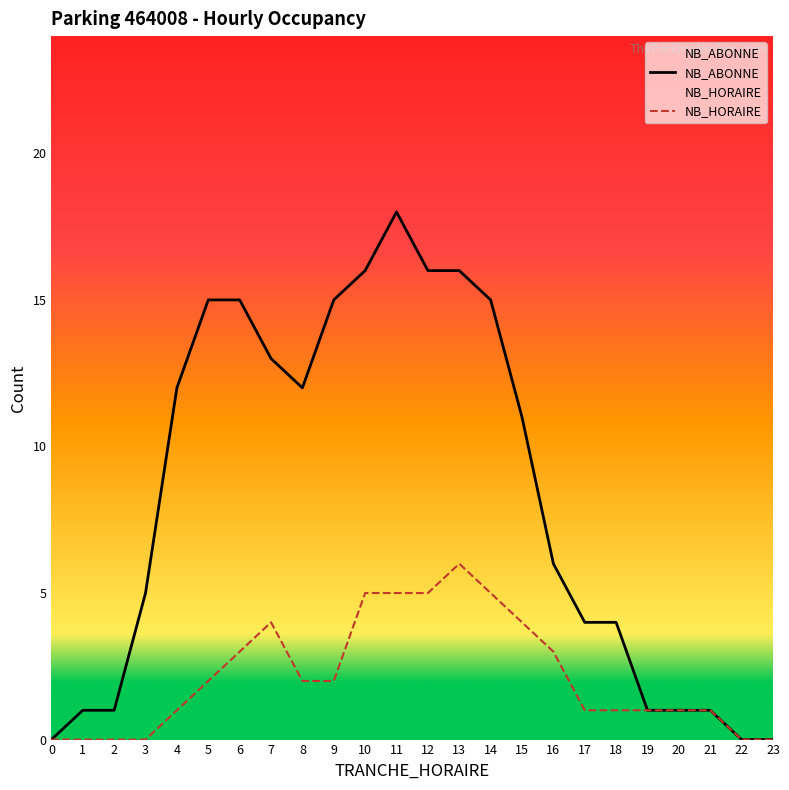

What is the total value across all series at 8?

14